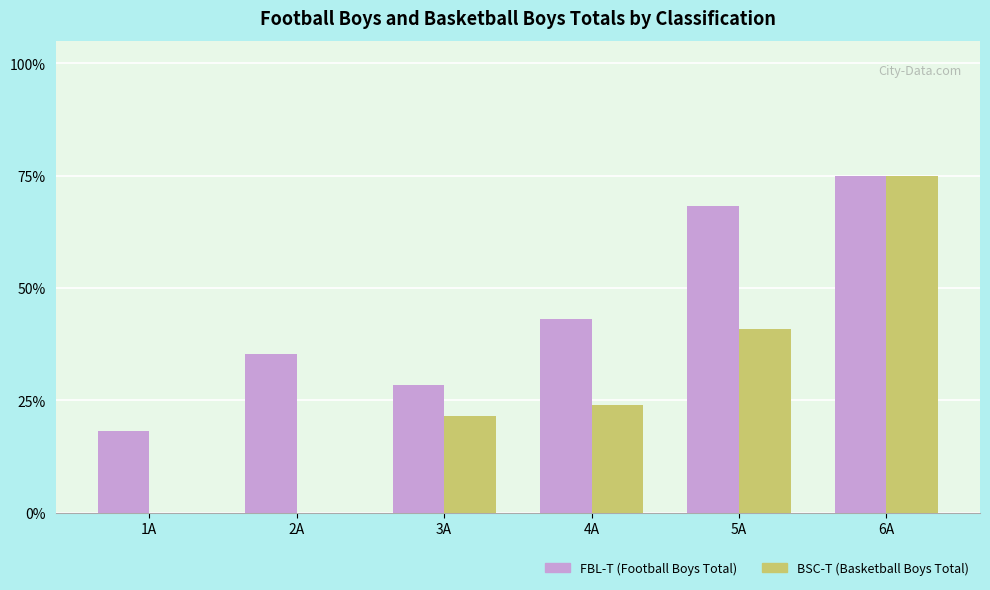

How many groups of bars are there?

6